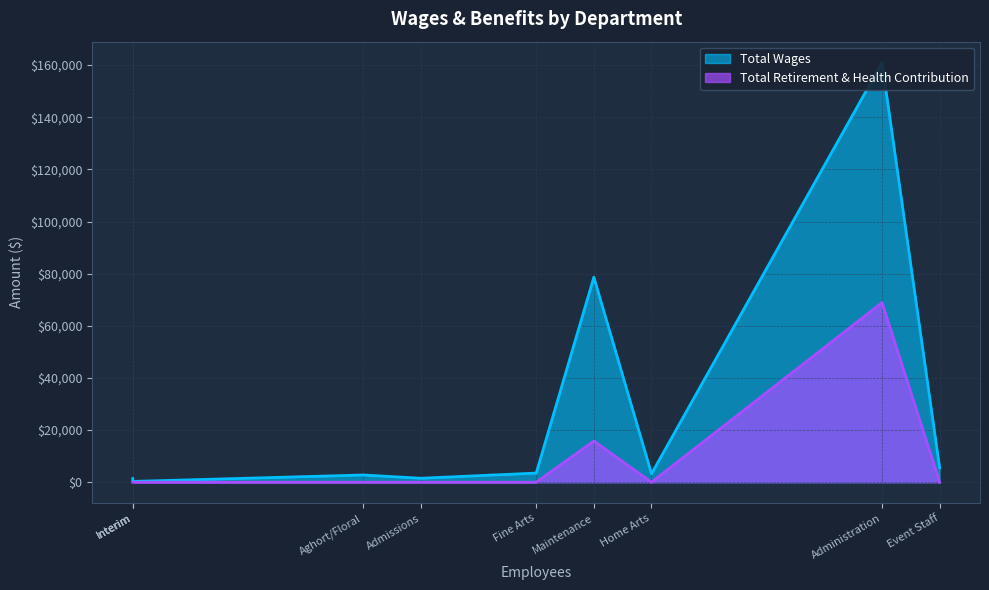

List the series in order of their peak value, highest first.

Total Wages, Total Retirement & Health Contribution